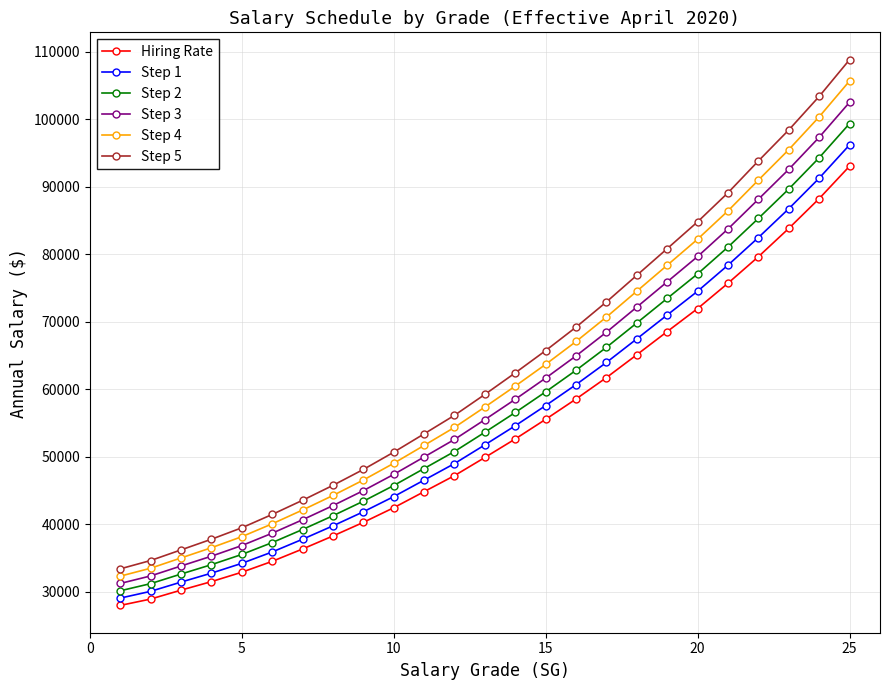

How many categories are shown in the chart?

25